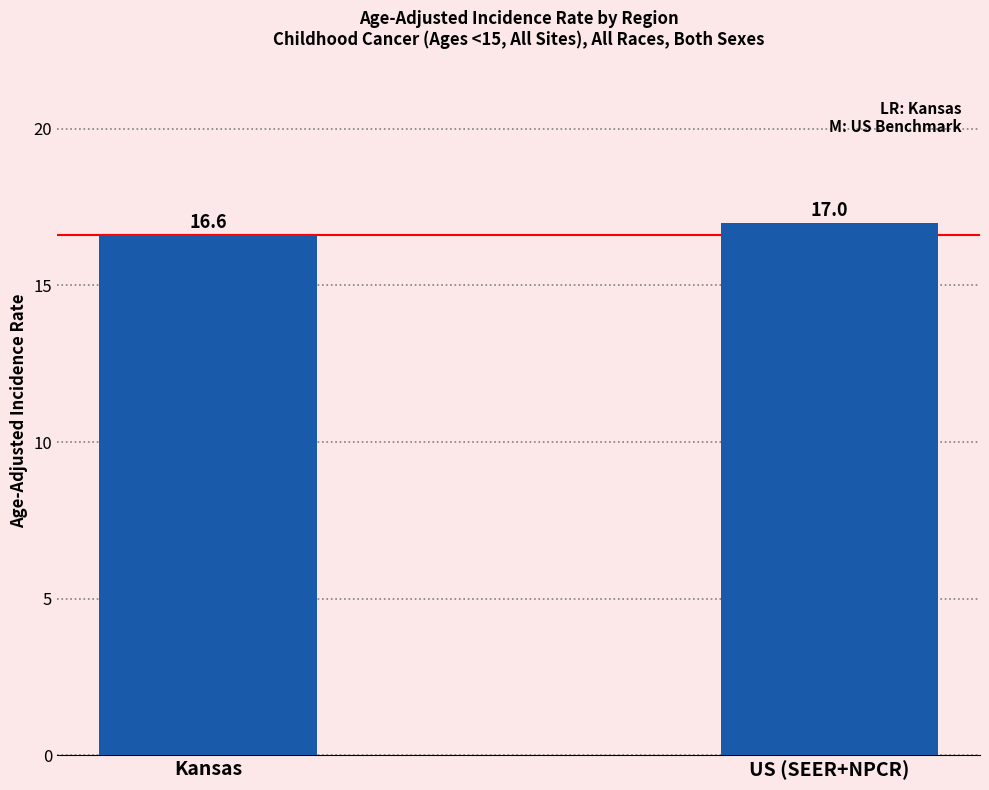

What is the smallest value displayed?

16.6